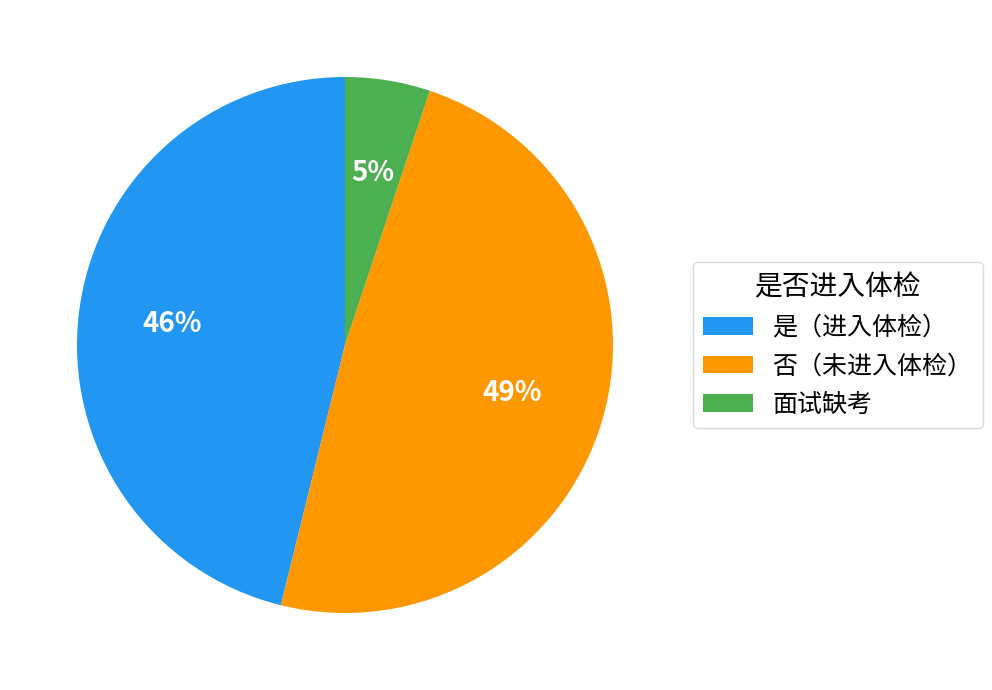

Do 是（进入体检） and 面试缺考 together represent more than half of the pie?

Yes